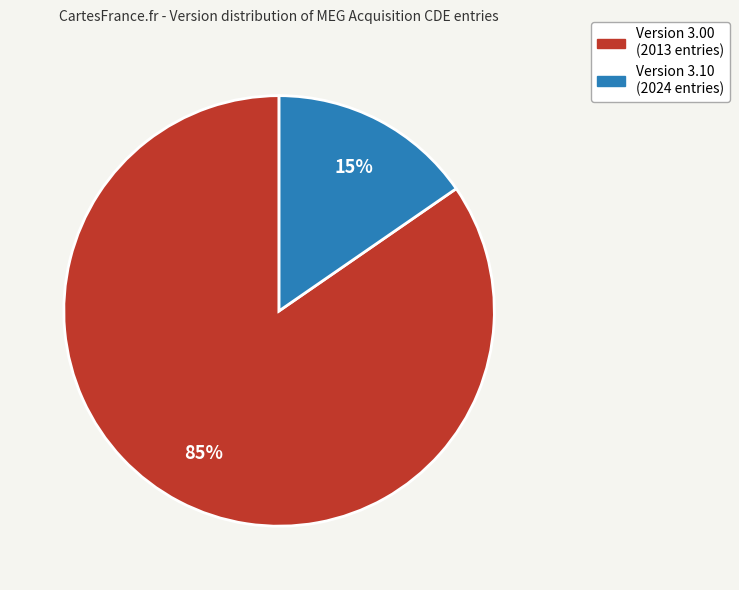

How many segments does this pie chart have?

2